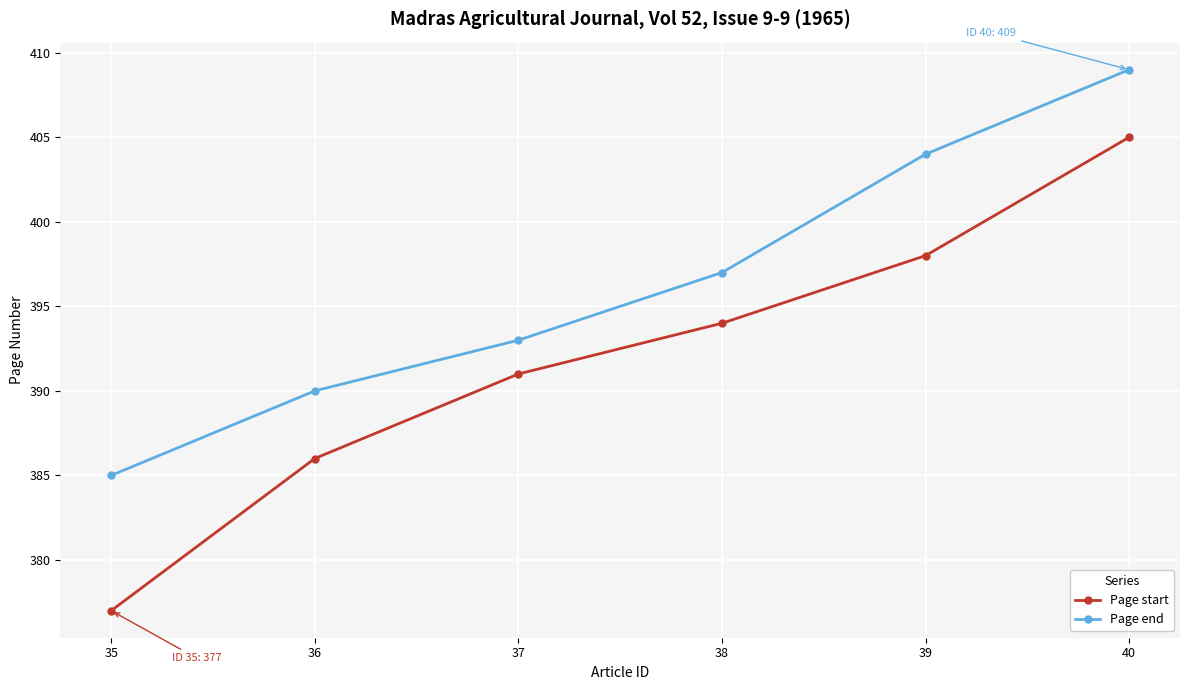

At which label does Page start reach its peak?

40